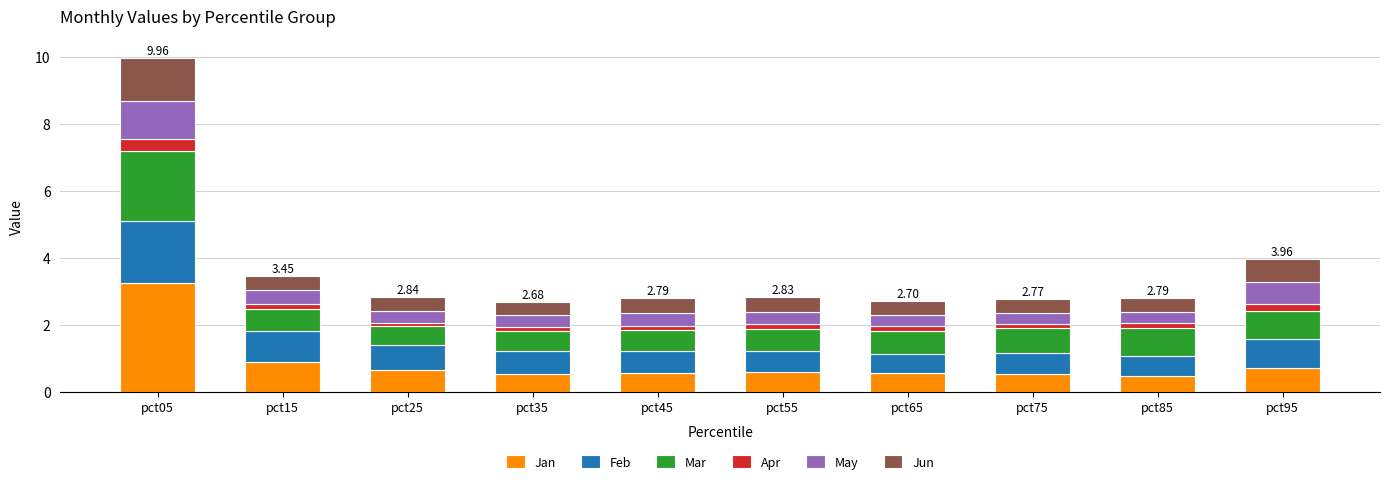

At which category is the sum across all series the highest?

pct05